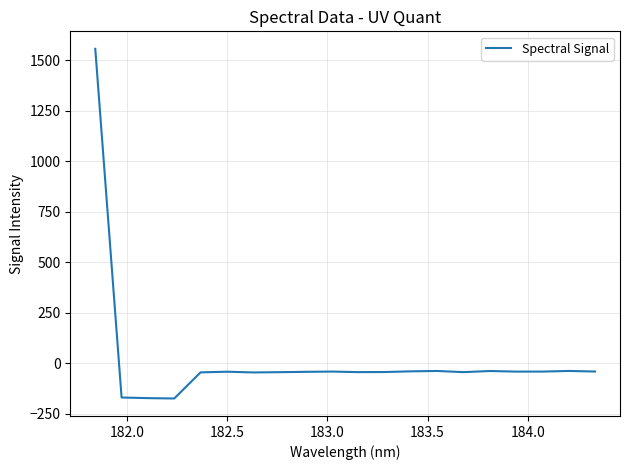

What is the minimum value shown in the chart?

-174.5